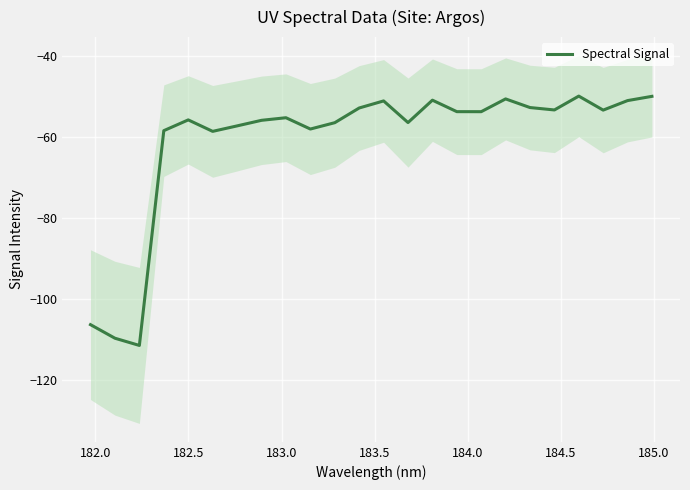

What is the maximum value for Spectral Signal?

-50.0